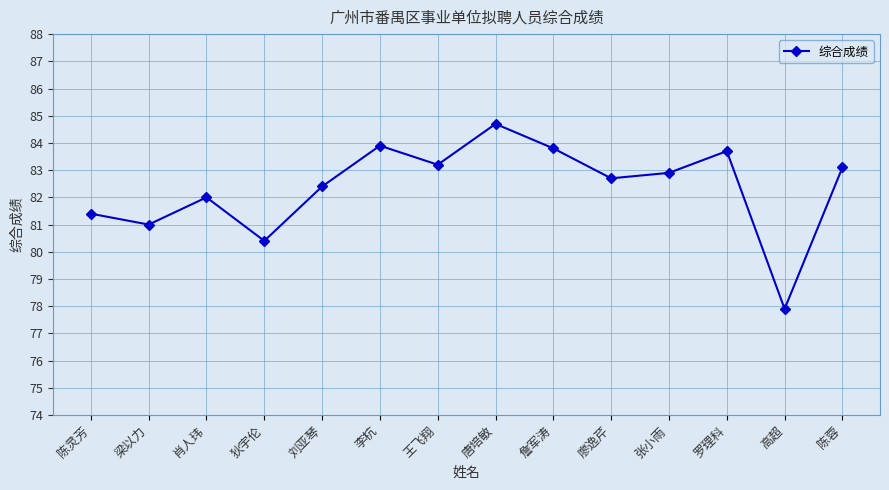

What is the label of the 13th point from the left?

高超